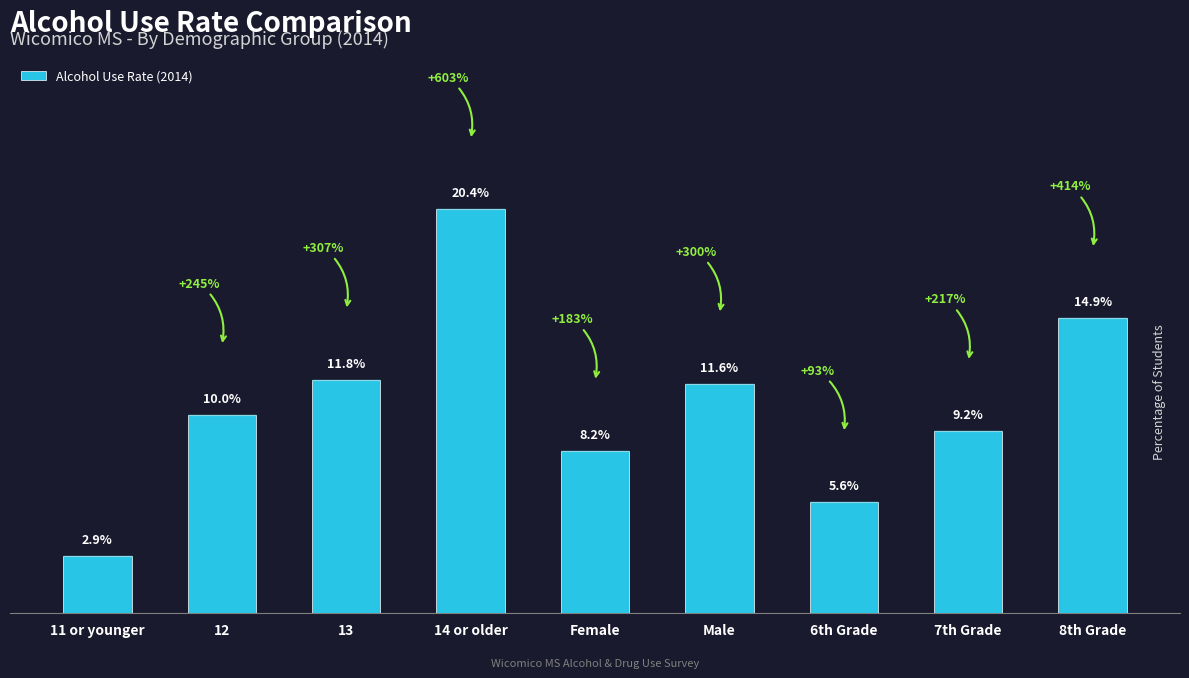

Are the bars horizontal?

No